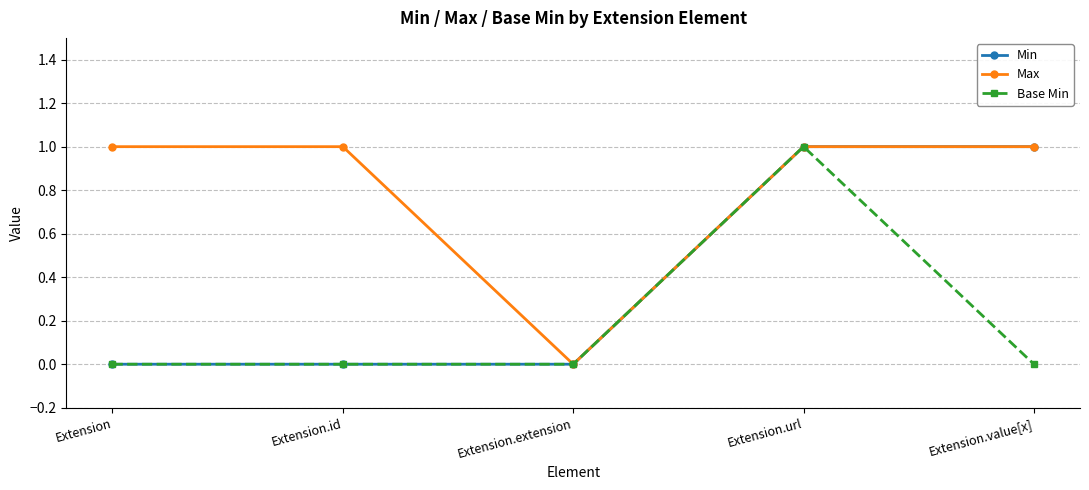

Which category has the lowest value in the Max series?

Extension.extension